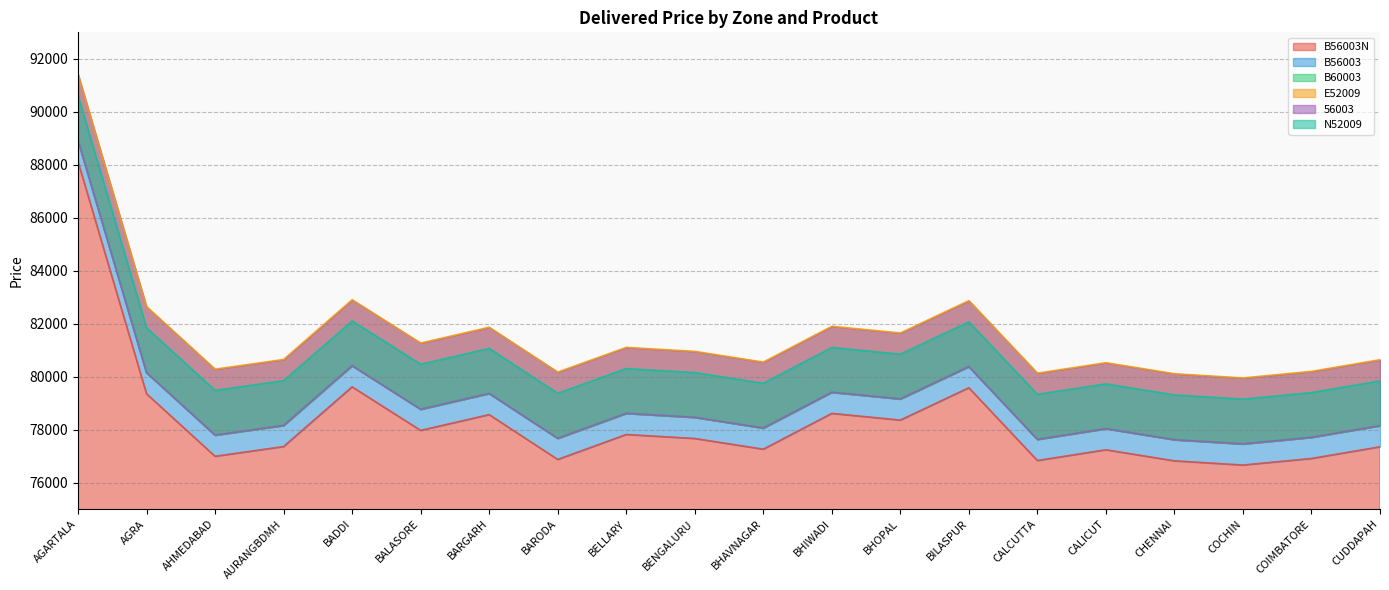

Reading left to right, what are all the values shown in this chart?

B56003N: 88120	79353	76993	77360	79614	77970	78566	76873	77816	77665	77261	78612	78360	79580	76833	77238	76821	76662	76910	77351
B56003: 88920	80153	77793	78160	80414	78770	79366	77673	78616	78465	78061	79412	79160	80380	77633	78038	77621	77462	77710	78151
B60003: 88920	80153	77793	78160	80414	78770	79366	77673	78616	78465	78061	79412	79160	80380	77633	78038	77621	77462	77710	78151
E52009: 91420	82643	80283	80650	82904	81270	81866	80173	81106	80955	80551	81902	81650	82870	80133	80528	80111	79952	80200	80641
56003: 88920	80153	77793	78160	80414	78770	79366	77673	78616	78465	78061	79412	79160	80380	77633	78038	77621	77462	77710	78151
N52009: 90620	81843	79483	79850	82104	80470	81066	79373	80306	80155	79751	81102	80850	82070	79333	79728	79311	79152	79400	79841